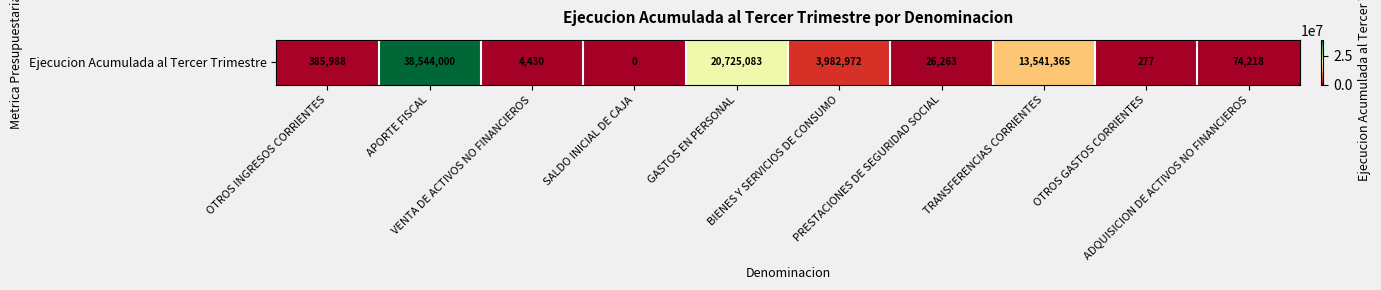

At which label is the value closest to 19272000?

GASTOS EN PERSONAL